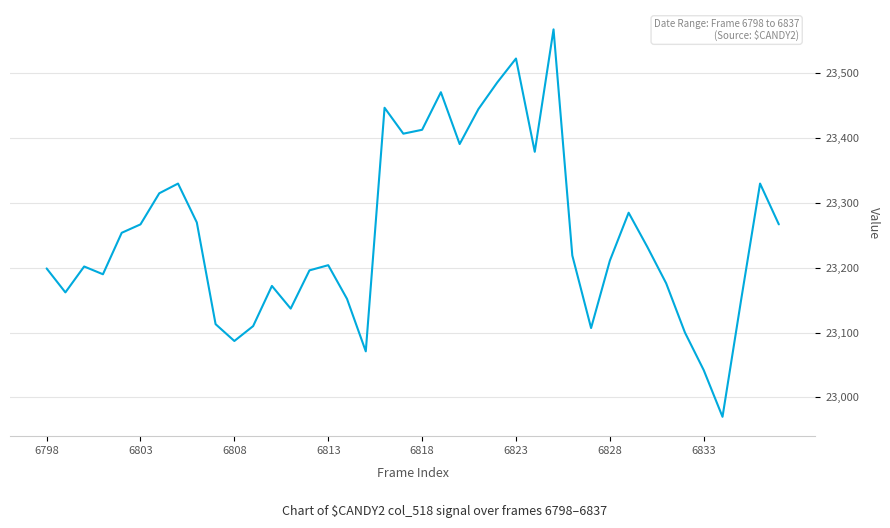

How many lines are shown in the chart?

1